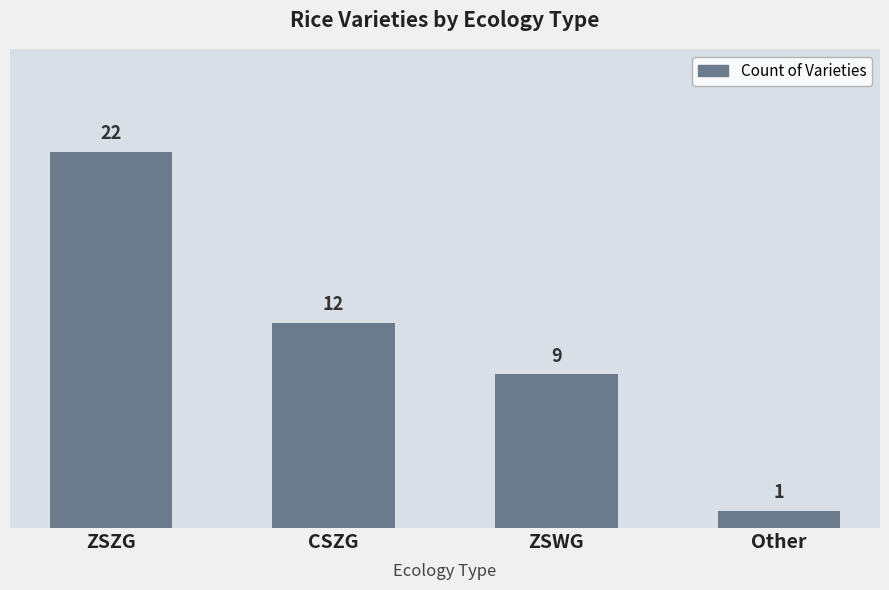

Are the bars horizontal?

No